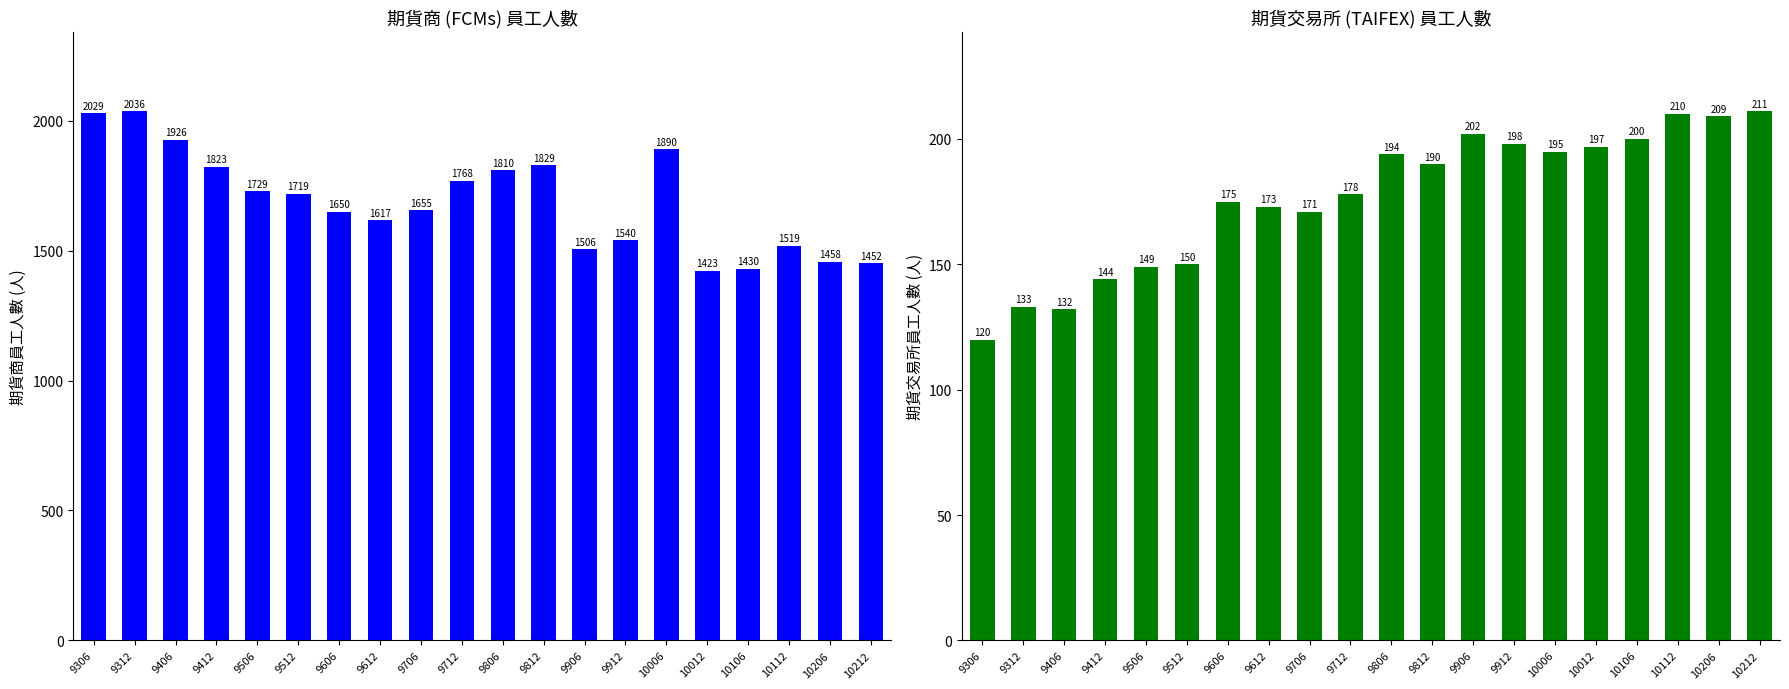

Is the value of 期貨交易所 (TAIFEX) at 9806 greater than the value of 期貨商 (FCMs) at 10212?

No